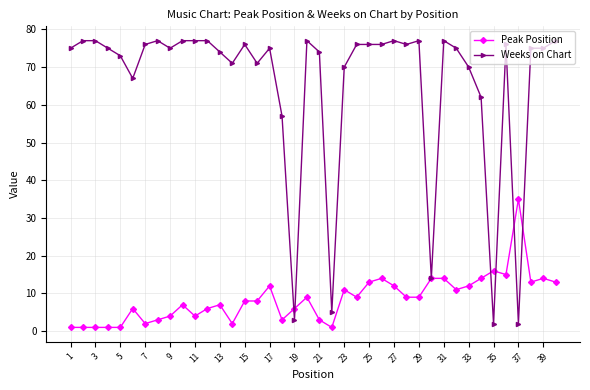

Which series has the largest total across all categories?

Weeks on Chart